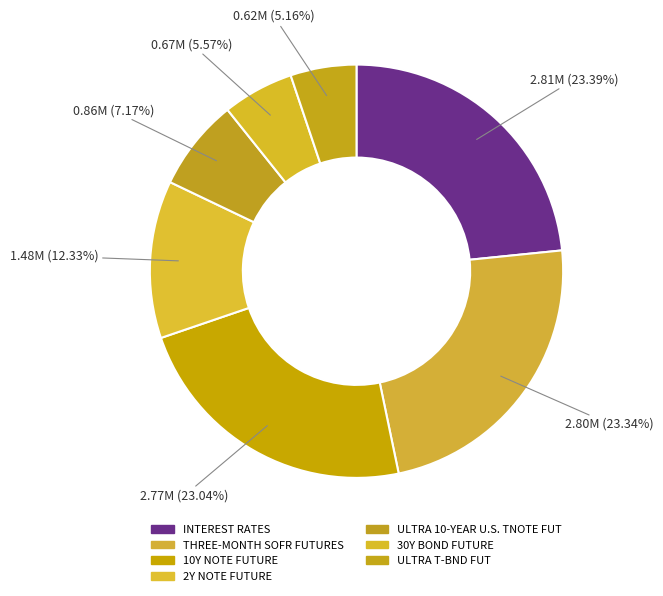

Rank the categories by value from lowest to highest.

ULTRA T-BND FUT, 30Y BOND FUTURE, ULTRA 10-YEAR U.S. TNOTE FUT, 2Y NOTE FUTURE, 10Y NOTE FUTURE, THREE-MONTH SOFR FUTURES, INTEREST RATES